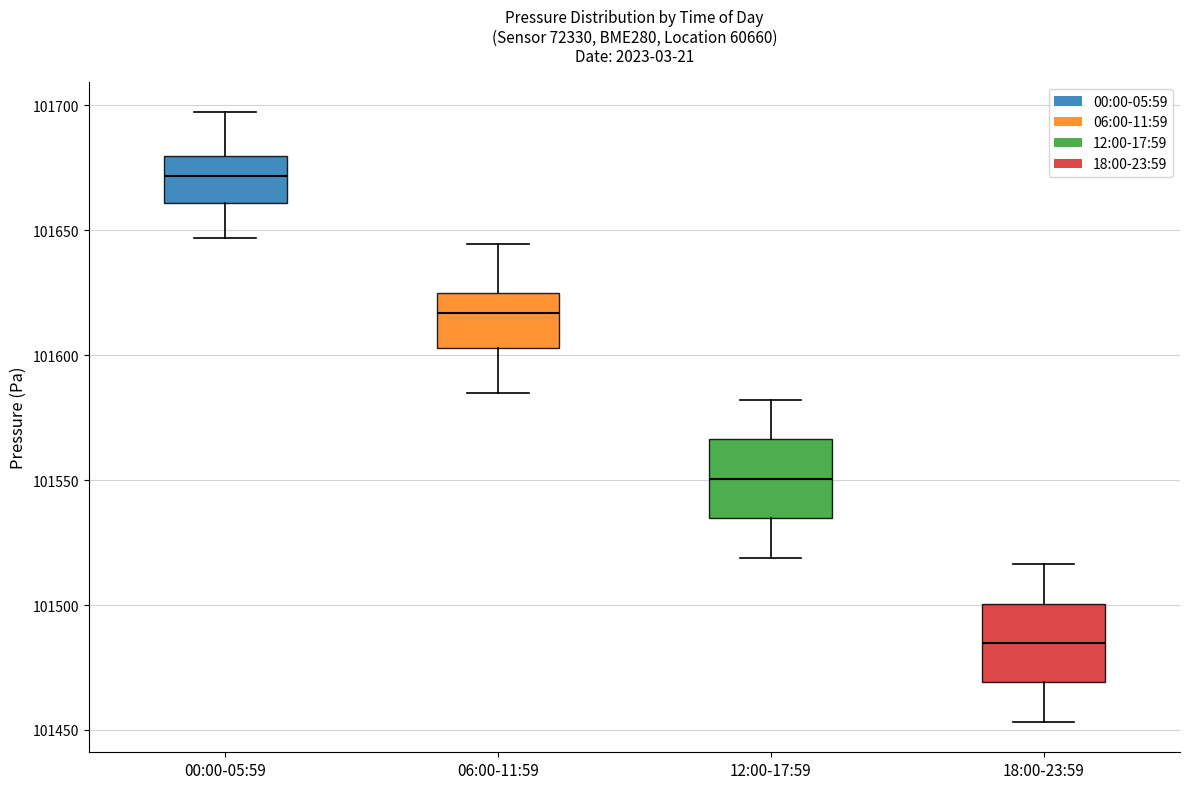

Which box has the lowest median line?

18:00-23:59